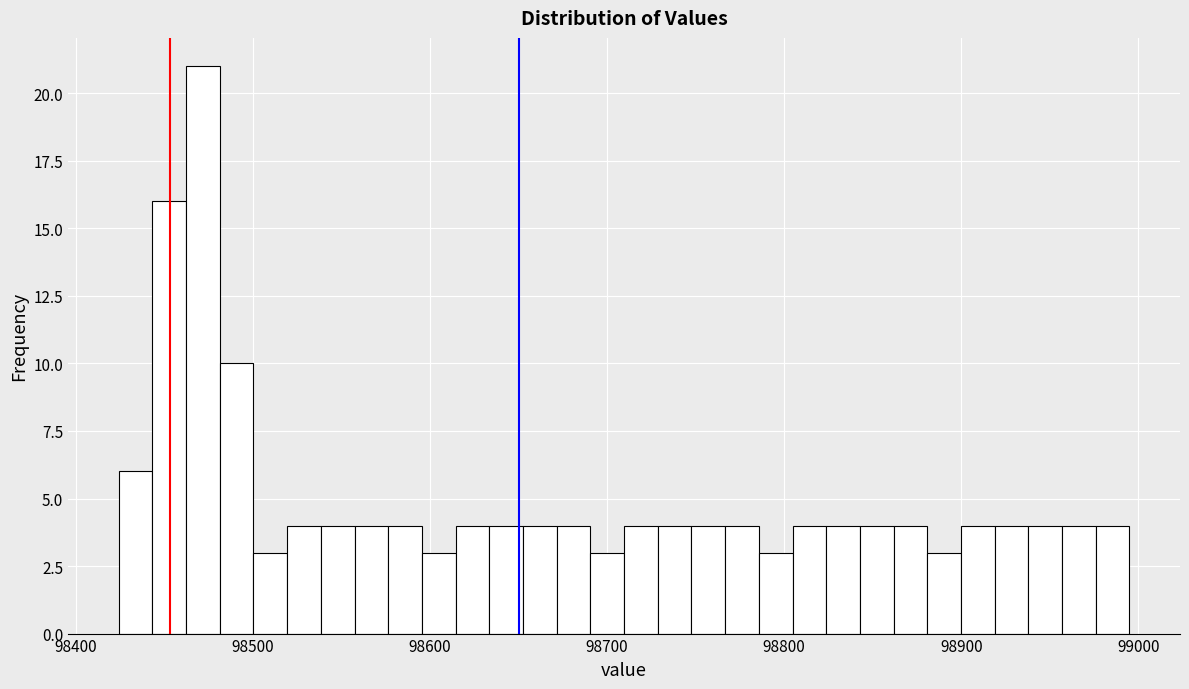

Around what value on the x-axis is the tallest bar? Give the approximate position of its centre, as read against the axis.

98470